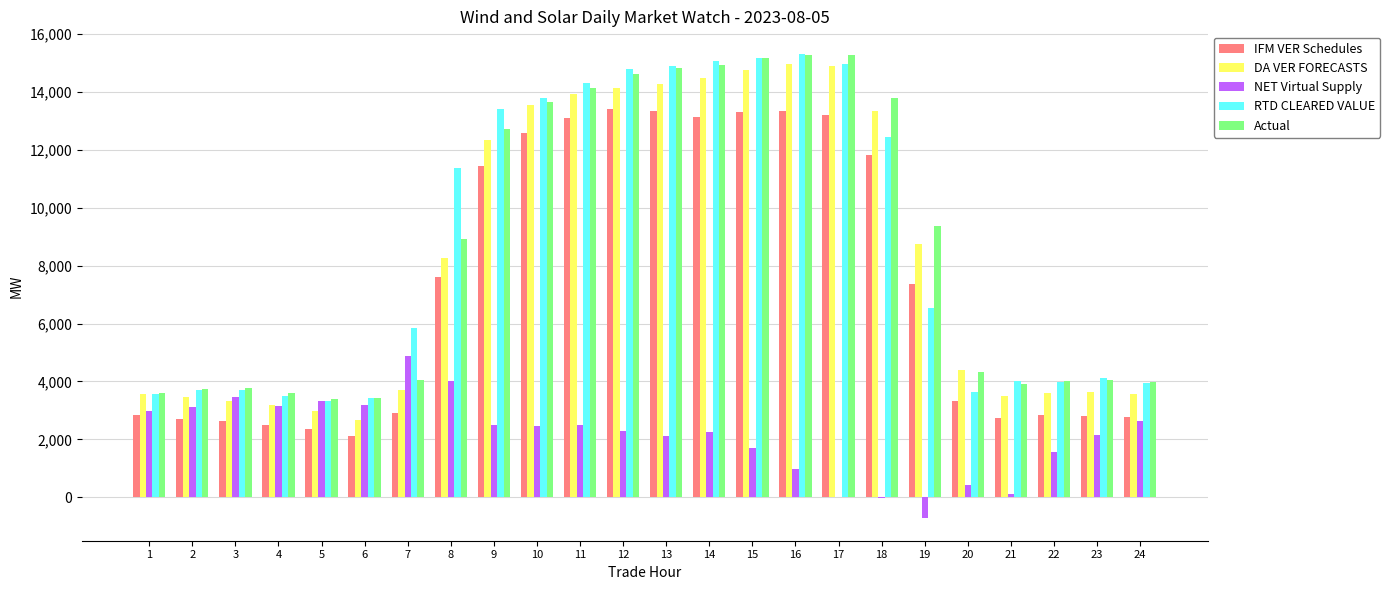

What is the sum of the RTD CLEARED VALUE values at 22 and 20?

7630.3